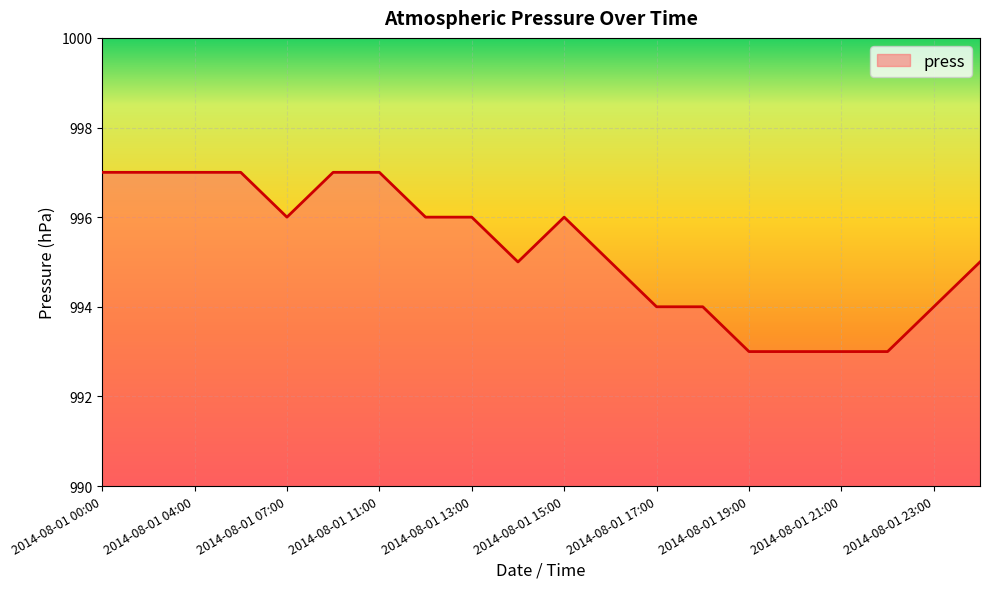

How many values are between 994 and 997?

16